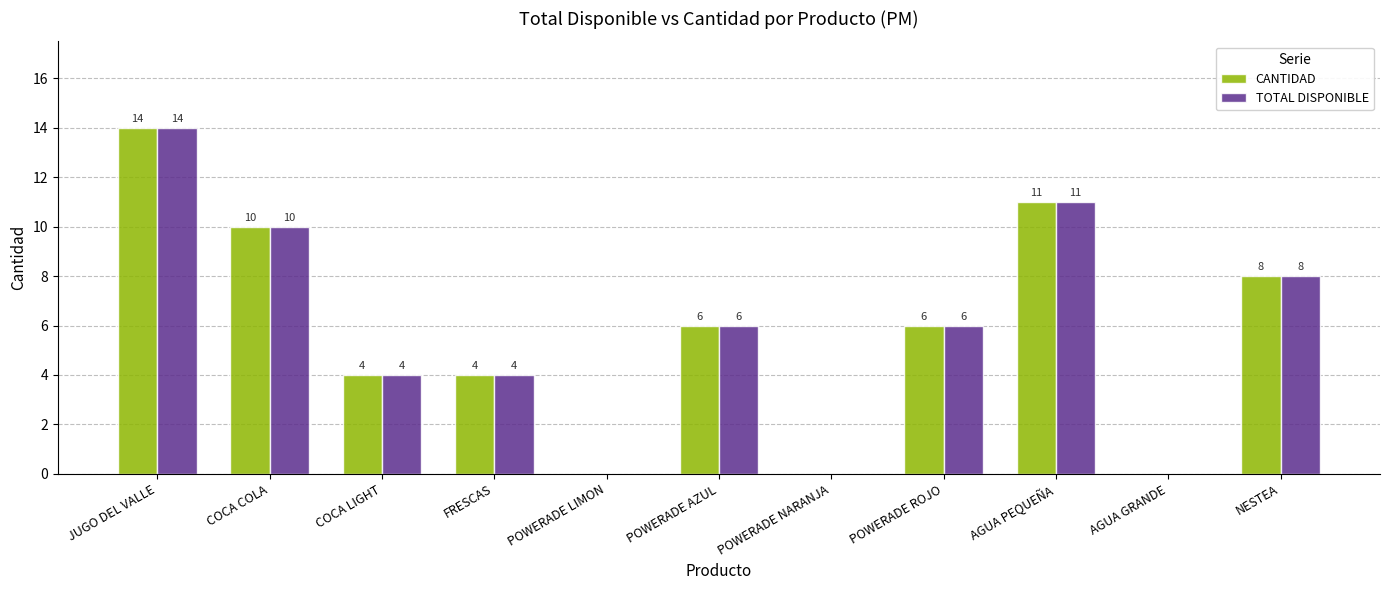

Is the value of CANTIDAD at POWERADE ROJO greater than the value of TOTAL DISPONIBLE at POWERADE NARANJA?

Yes